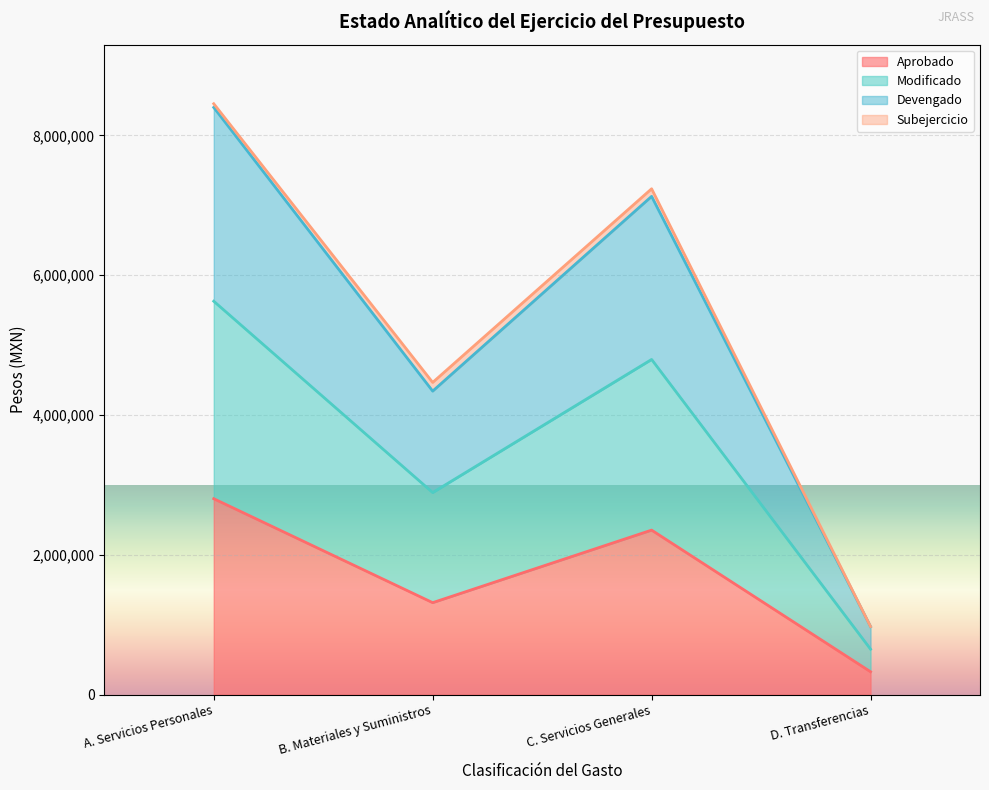

What is the total value across all series at B. Materiales y Suministros?

4465836